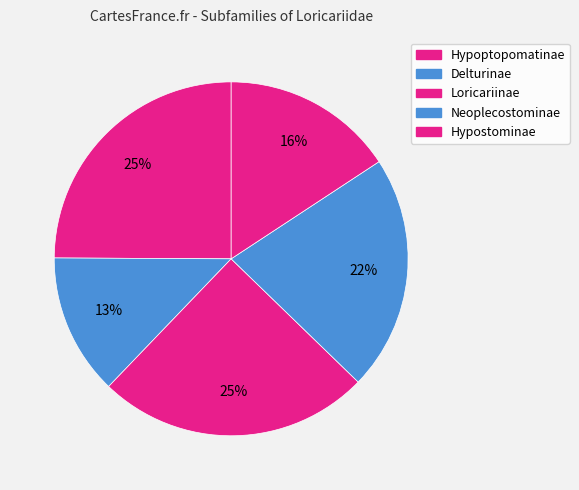

Approximately how many times larger is the value at Hypoptopomatinae compared to Hypostominae?

1.6